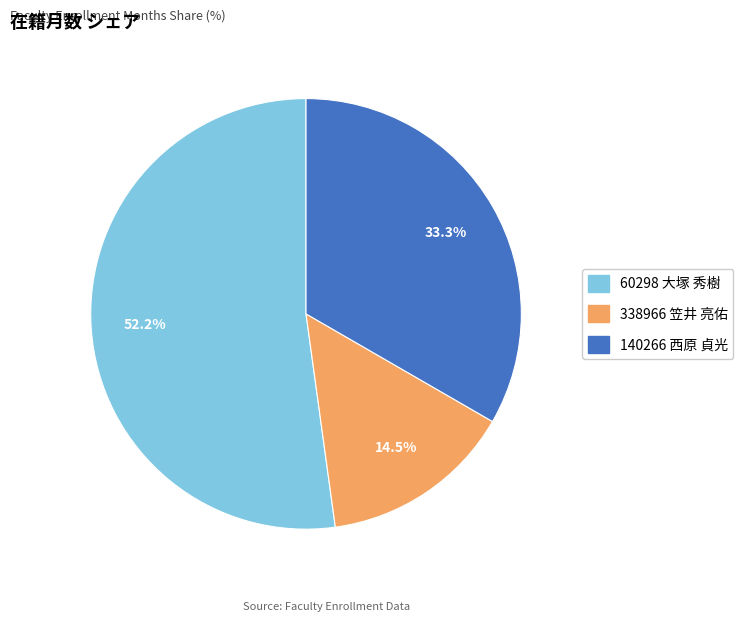

The 140266 西原 貞光 slice represents 24% of the pie. True or false?

False